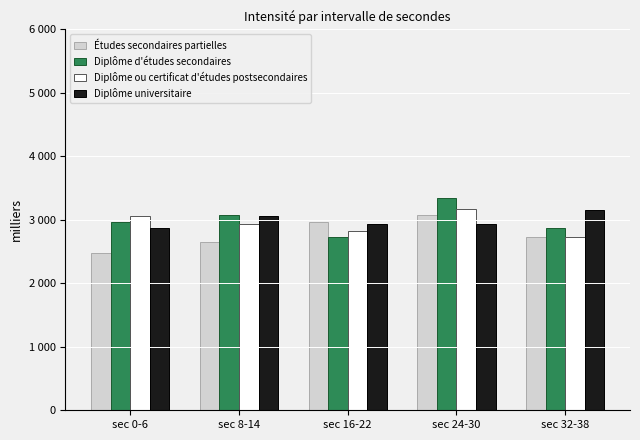

Which series has the widest spread of values?

Diplôme d'études secondaires